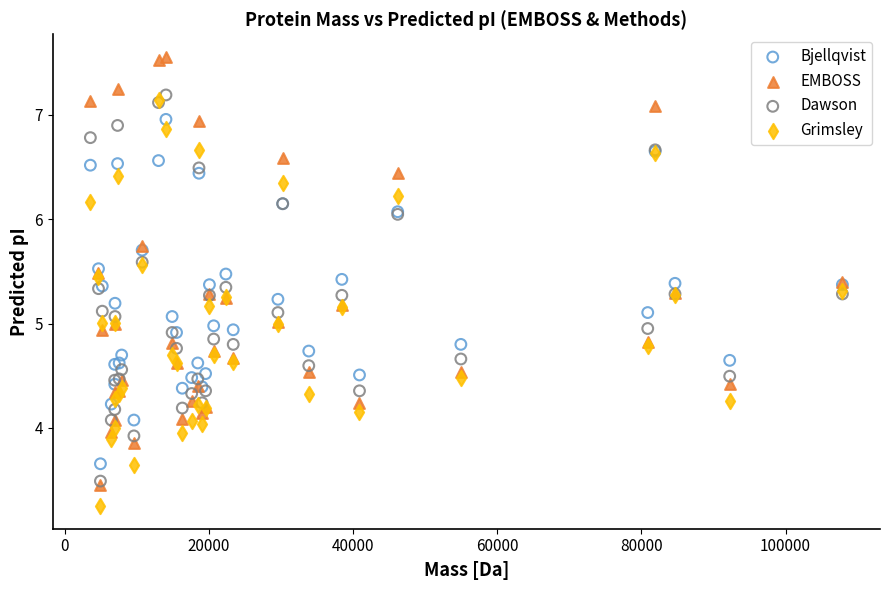

Which series reaches the maximum Y coordinate?

EMBOSS